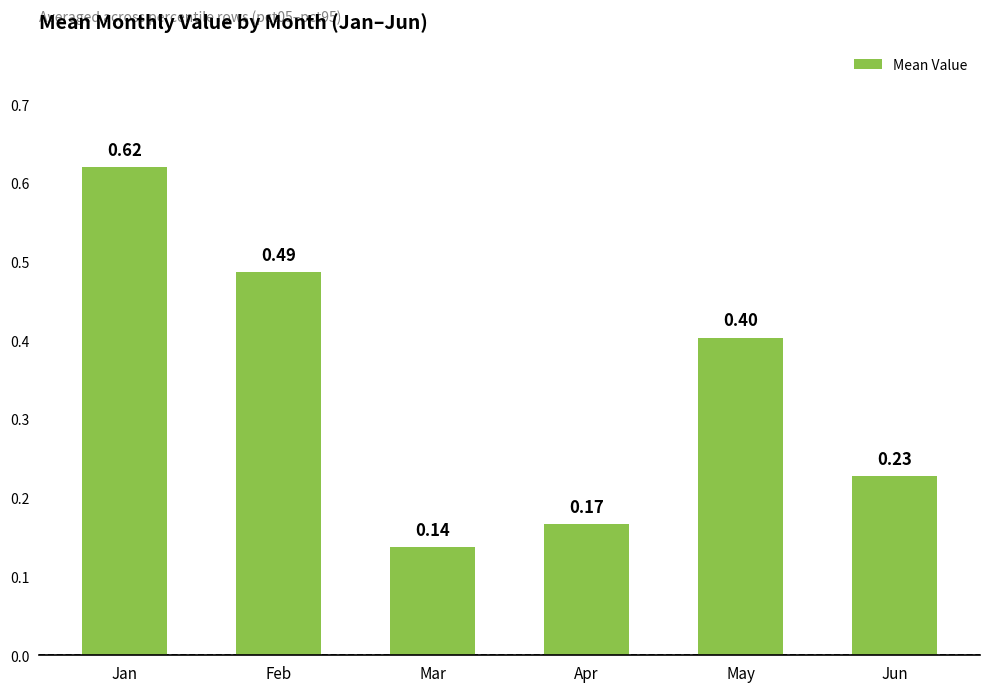

List the labels in order of value, largest first.

Jan, Feb, May, Jun, Apr, Mar